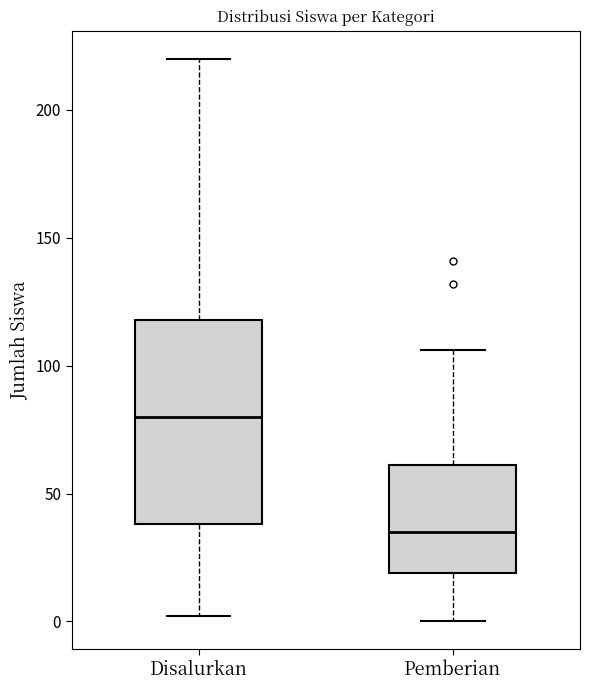

Which box is the tallest, from its lower edge to its upper edge?

Disalurkan